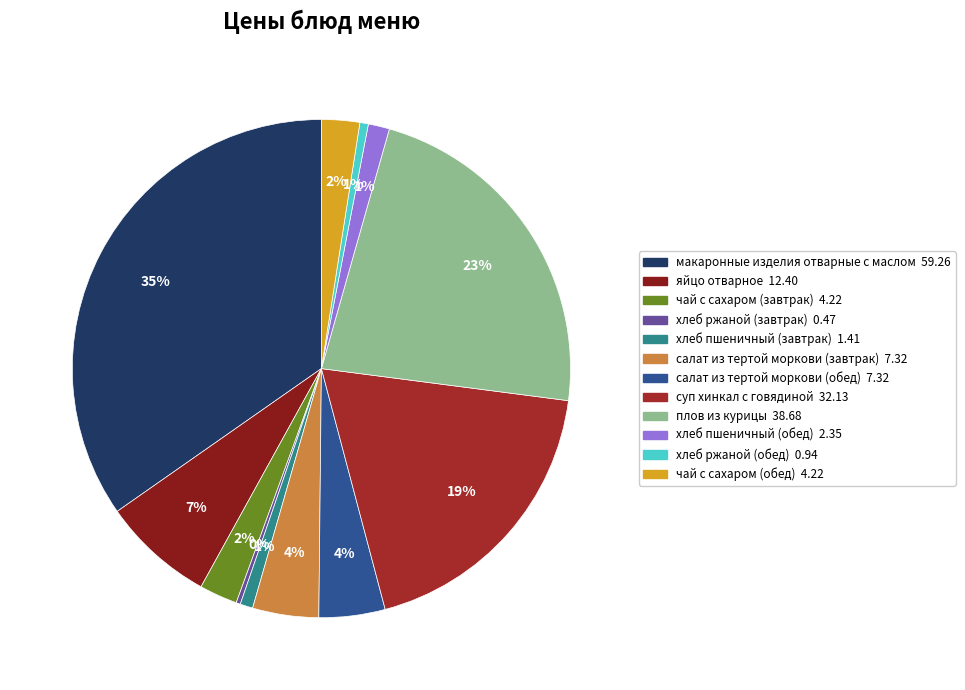

Is суп хинкал с говядиной the majority of the pie?

No